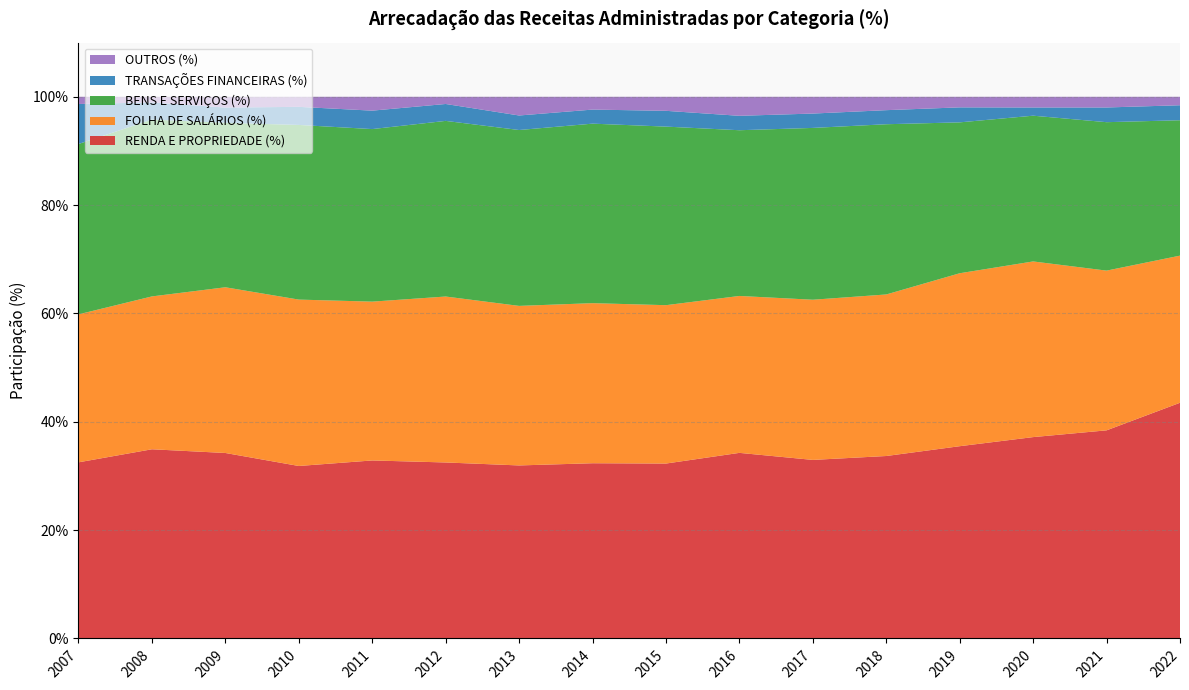

Reading right to left, what are all the values shown in this chart?

RENDA E PROPRIEDADE (%): 2022=43.5	2021=38.4	2020=37.2	2019=35.5	2018=33.7	2017=33.0	2016=34.3	2015=32.3	2014=32.3	2013=31.9	2012=32.5	2011=32.9	2010=31.8	2009=34.2	2008=34.9	2007=32.5
FOLHA DE SALÁRIOS (%): 2022=27.2	2021=29.5	2020=32.4	2019=31.9	2018=29.8	2017=29.6	2016=29.0	2015=29.2	2014=29.6	2013=29.5	2012=30.6	2011=29.3	2010=30.7	2009=30.6	2008=28.2	2007=27.3
BENS E SERVIÇOS (%): 2022=25.0	2021=27.4	2020=26.9	2019=27.9	2018=31.4	2017=31.7	2016=30.6	2015=33.0	2014=33.1	2013=32.5	2012=32.4	2011=31.9	2010=32.2	2009=30.3	2008=32.6	2007=31.4
TRANSAÇÕES FINANCEIRAS (%): 2022=2.8	2021=2.7	2020=1.5	2019=2.8	2018=2.6	2017=2.7	2016=2.7	2015=2.9	2014=2.6	2013=2.7	2012=3.1	2011=3.4	2010=3.3	2009=2.8	2008=3.2	2007=7.4
OUTROS (%): 2022=1.6	2021=2.0	2020=2.0	2019=2.0	2018=2.5	2017=3.1	2016=3.5	2015=2.6	2014=2.4	2013=3.5	2012=1.3	2011=2.6	2010=1.9	2009=2.0	2008=1.0	2007=1.3